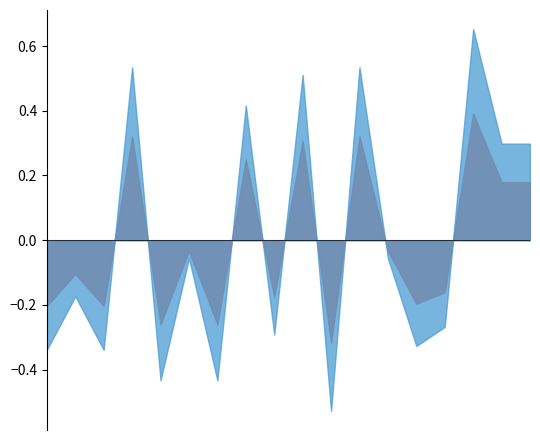

How many lines are shown in the chart?

2